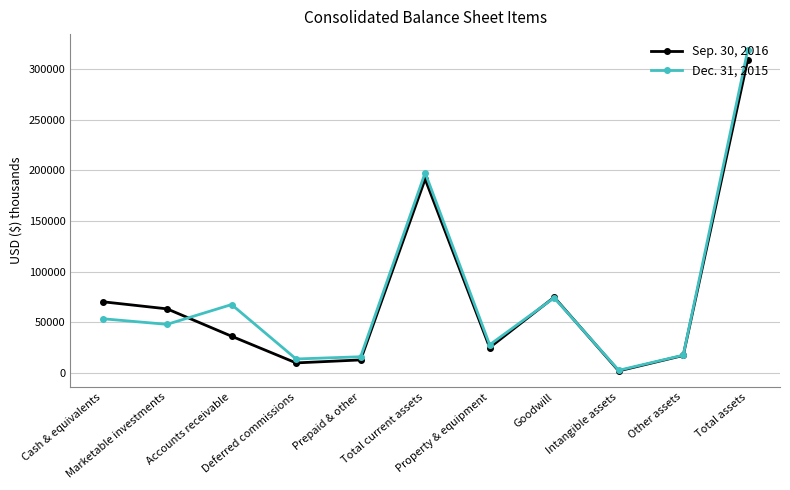

Is it true that Sep. 30, 2016 equals 16988 at Other assets?

True